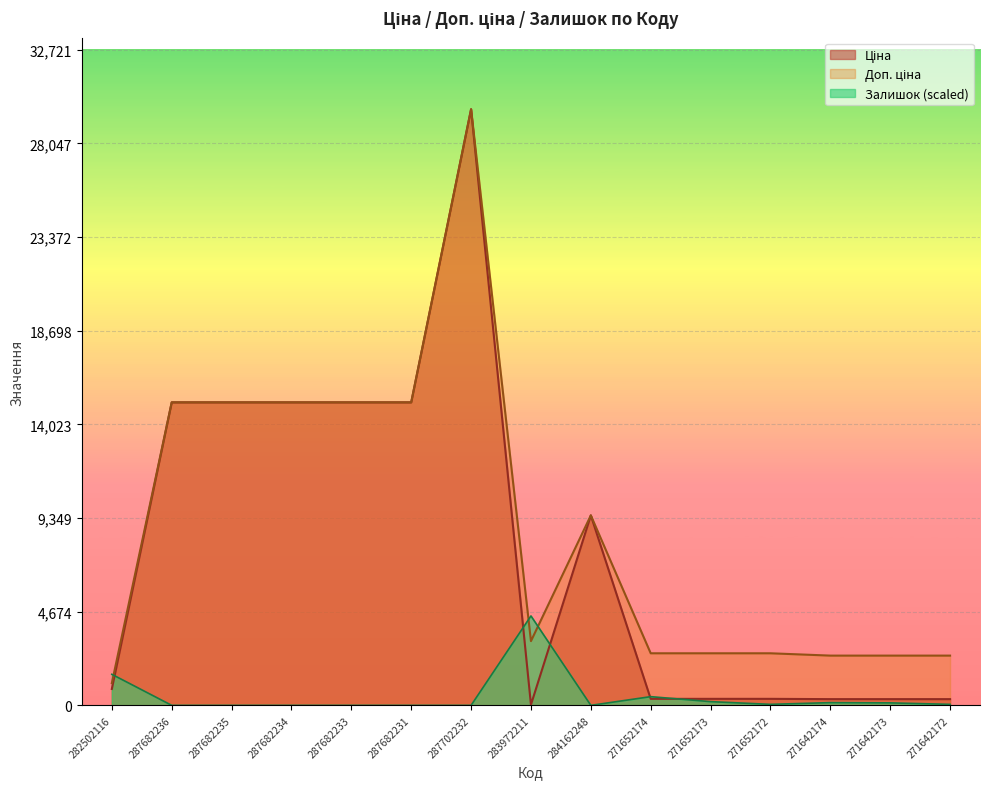

True or false: Ціна and Залишок intersect in this chart.

True